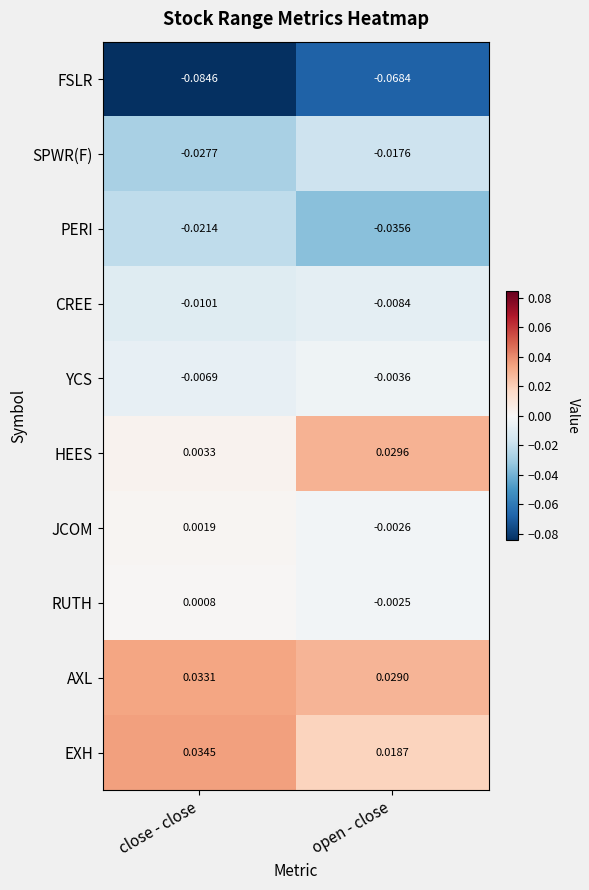

At which category is the sum across all series the highest?

open - close